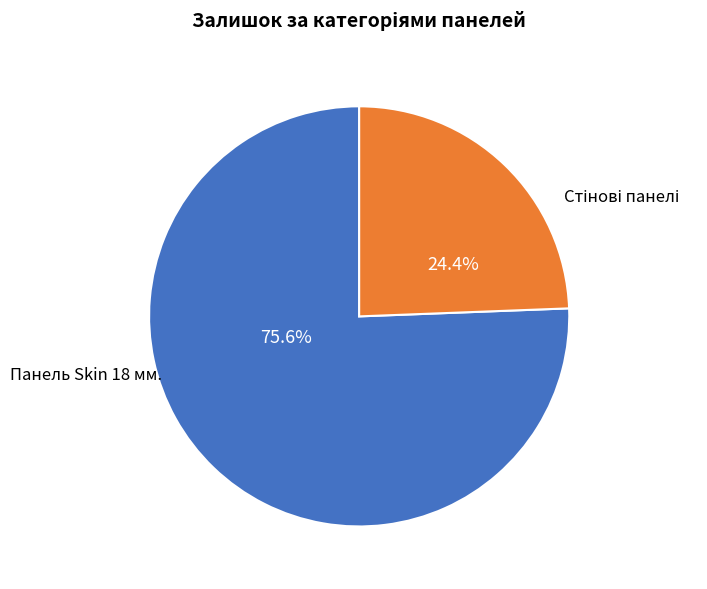

Is there any slice that represents more than half of the pie?

Yes